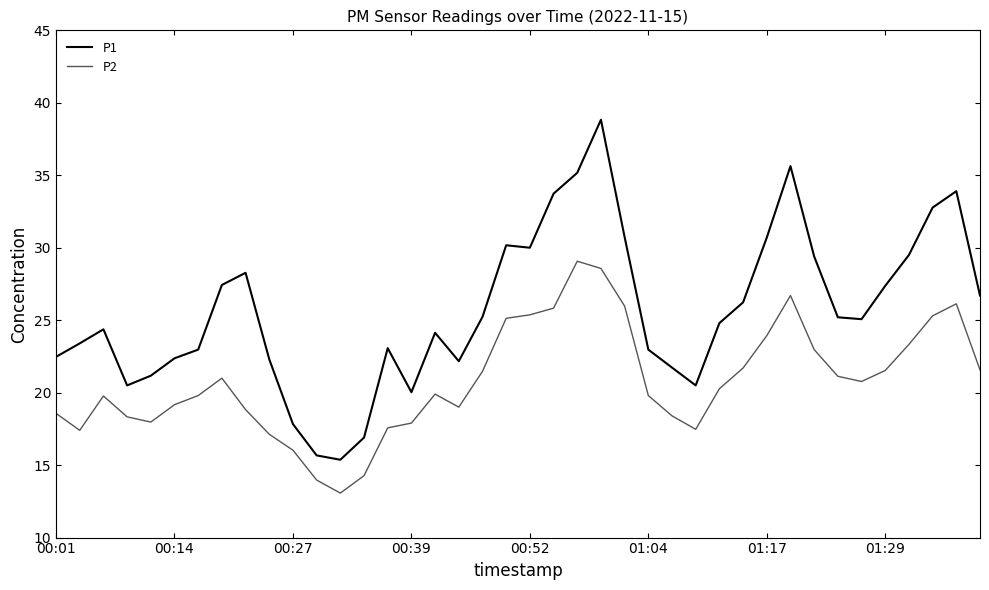

How many lines are shown in the chart?

2